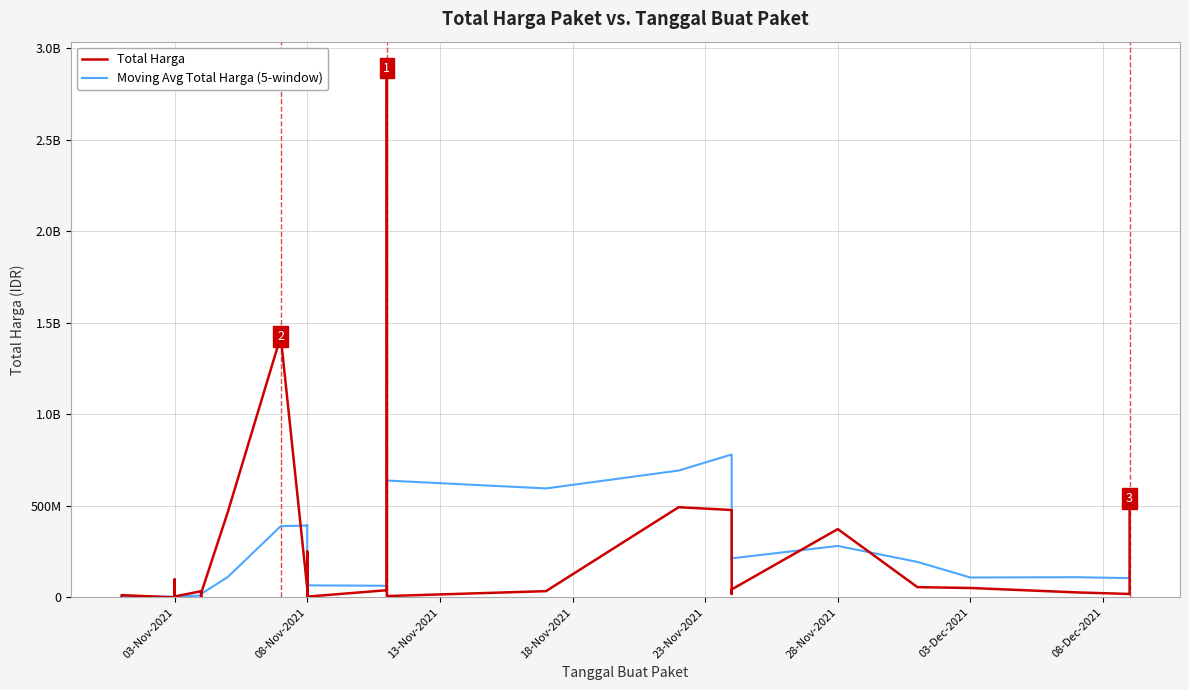

The Total Harga series shows 2790293.1 at 03-Nov-2021. True or false?

False